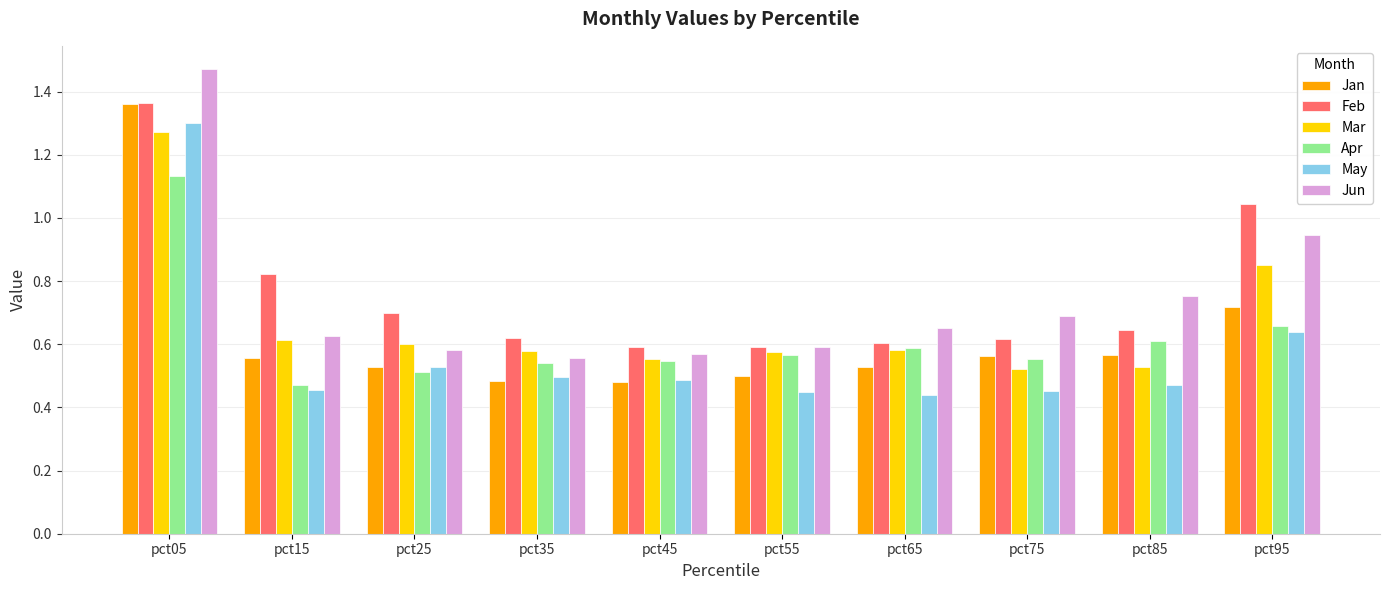

At which label does Jan reach its peak?

pct05